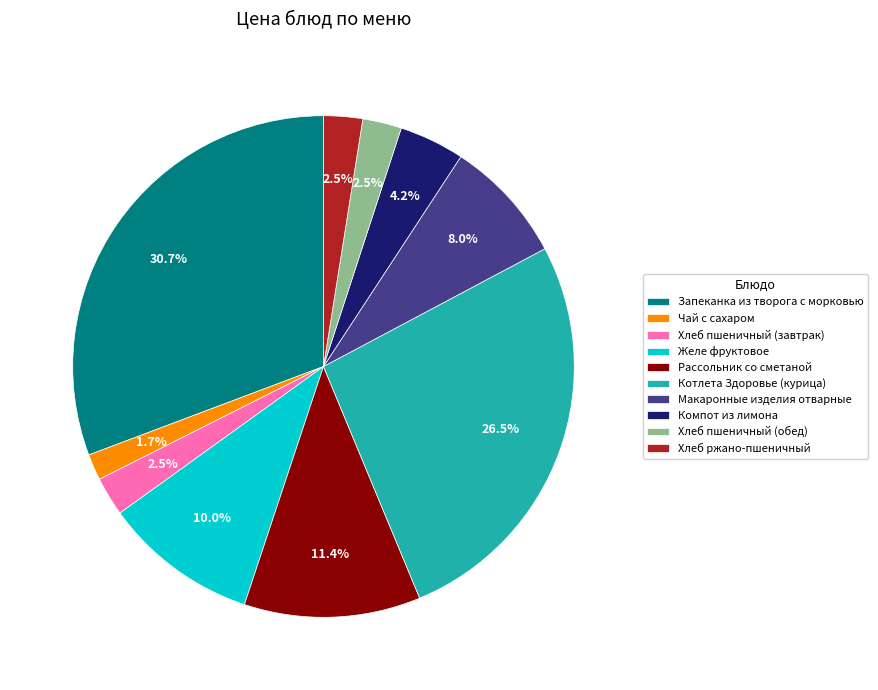

What is the total percentage of Котлета Здоровье (курица) and Хлеб ржано-пшеничный?

29.0%